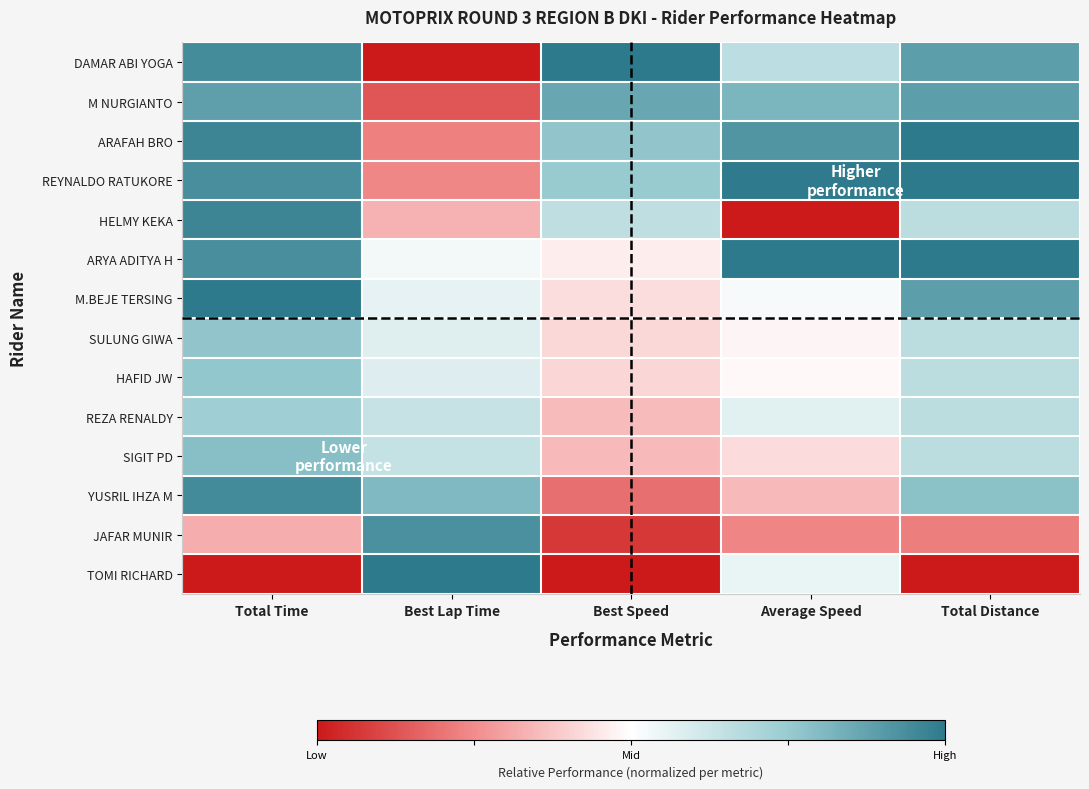

At which category is the sum across all series the highest?

Total Time